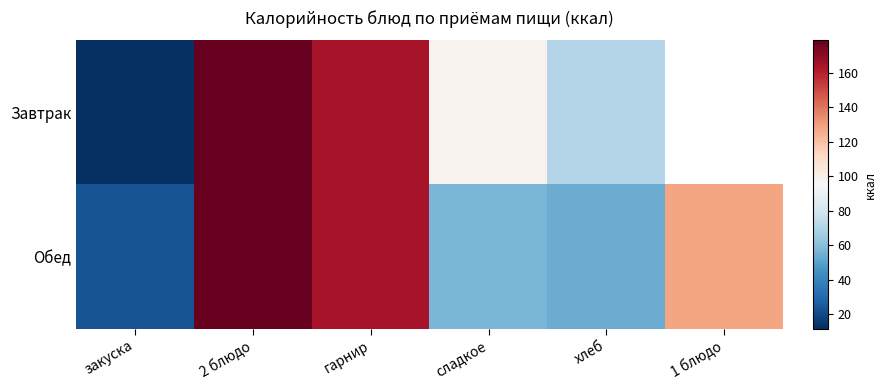

Which category has the highest value across all series?

2 блюдо